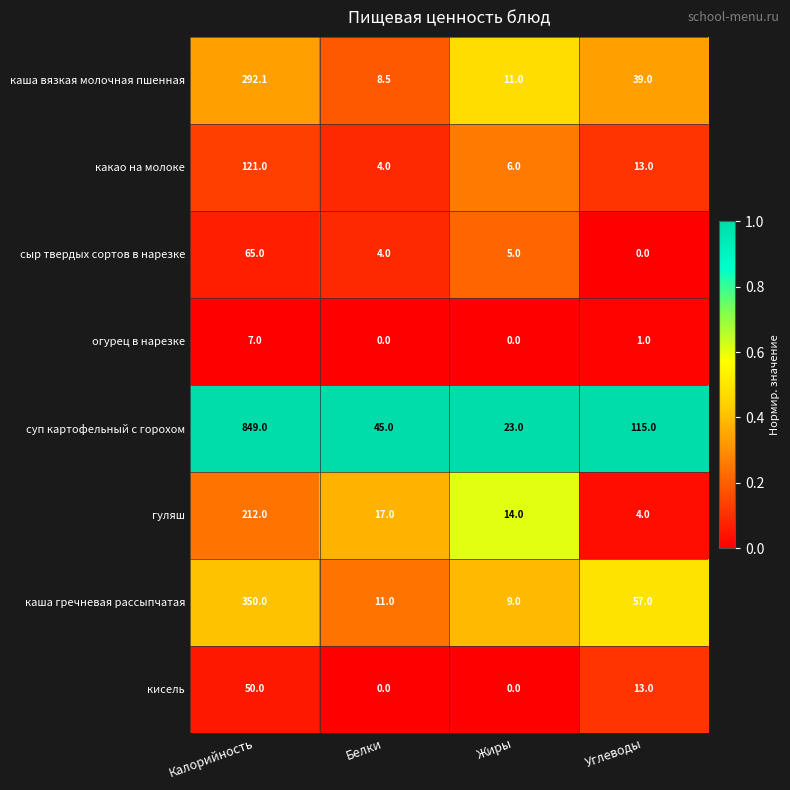

Which series has the largest range (max minus min)?

суп картофельный с горохом